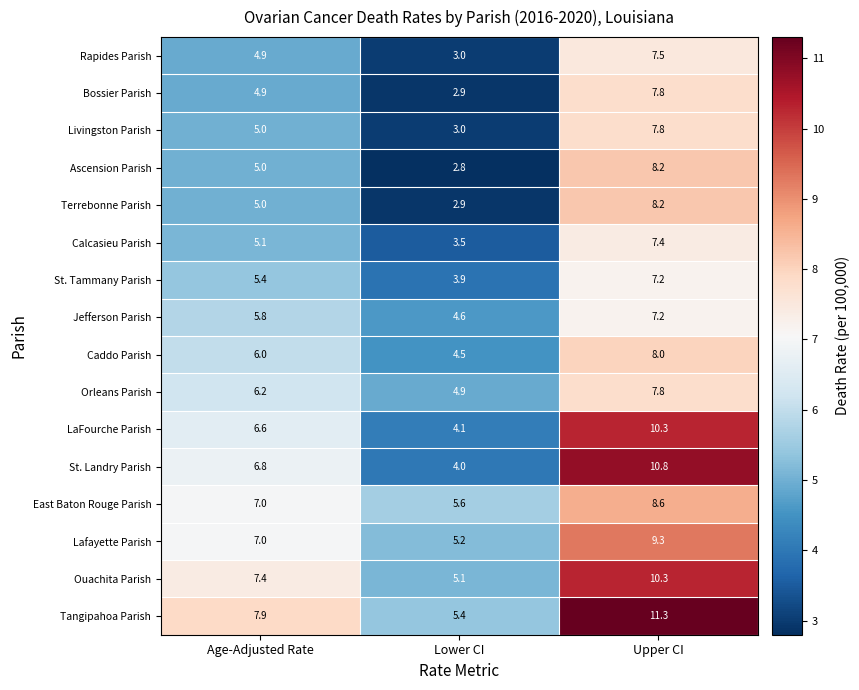

Read the East Baton Rouge Parish value at Age-Adjusted Rate.

7.0